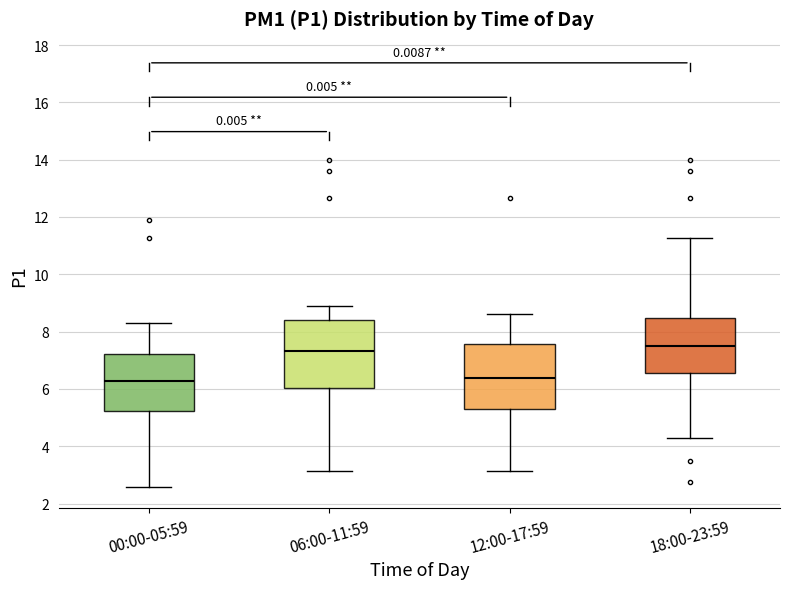

Reading left to right, read every box against the y-axis: the position of its median line, the range the box covers, and the ends of its whiskers. The values are not printed on the chart, so give them approximately, as read against the axis.

00:00-05:59: median 6.2, box 5.2 to 7.2, whiskers 2.6 to 8.4
06:00-11:59: median 7.4, box 6.0 to 8.4, whiskers 3.2 to 9.0
12:00-17:59: median 6.4, box 5.2 to 7.6, whiskers 3.2 to 8.6
18:00-23:59: median 7.6, box 6.6 to 8.4, whiskers 4.4 to 11.2